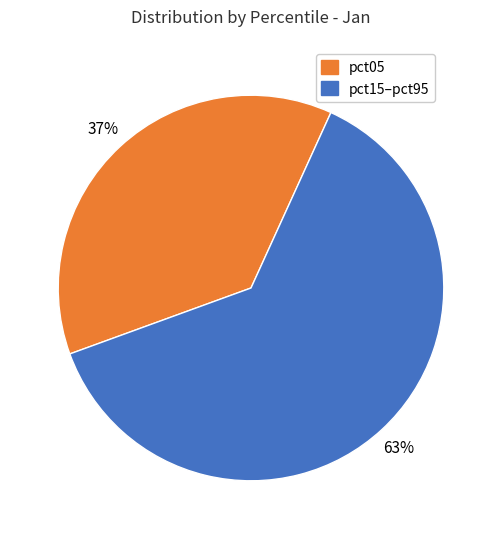

To the nearest percent, what is the average slice percentage?

50%